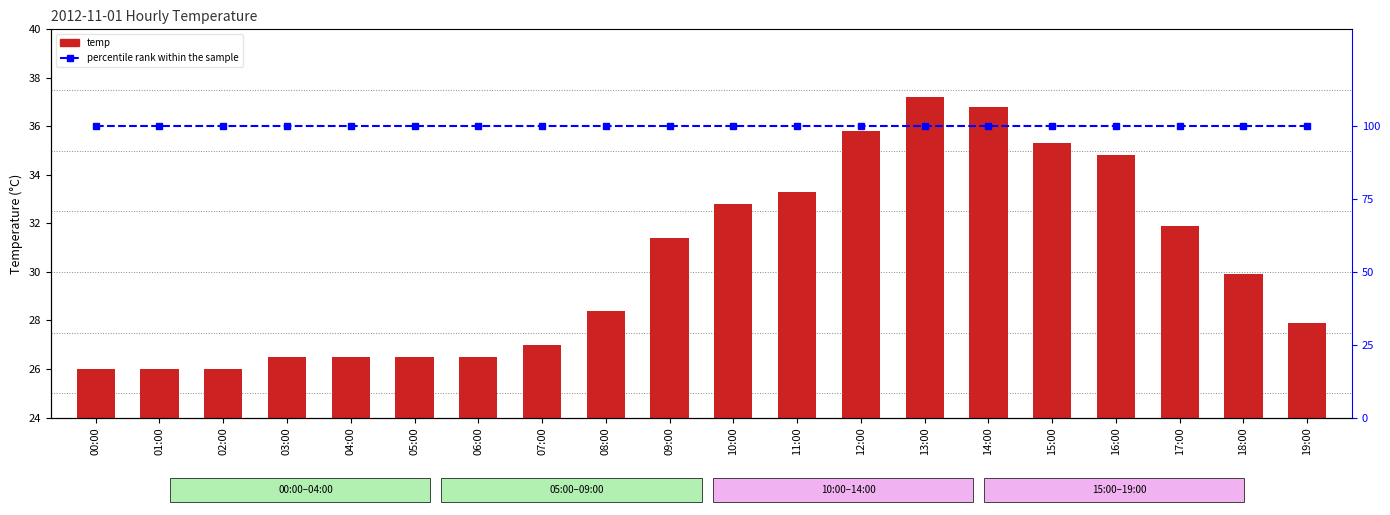

At how many categories does at least one series exceed 30?

20